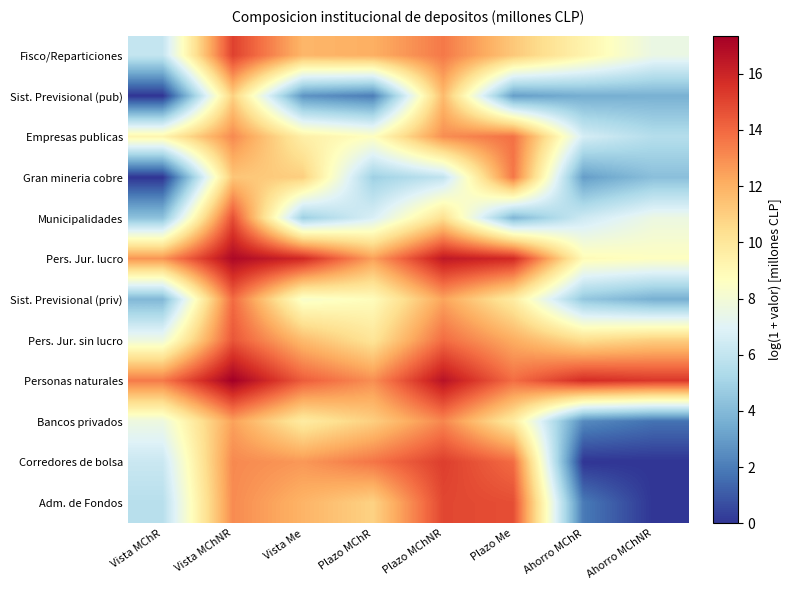

Which series has the widest spread of values?

Corredores de bolsa